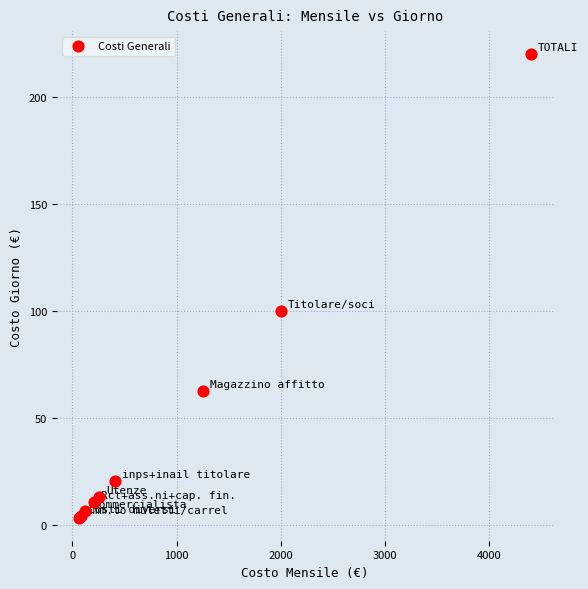

What Y value in the scatter plot is closest to 111?

100.0